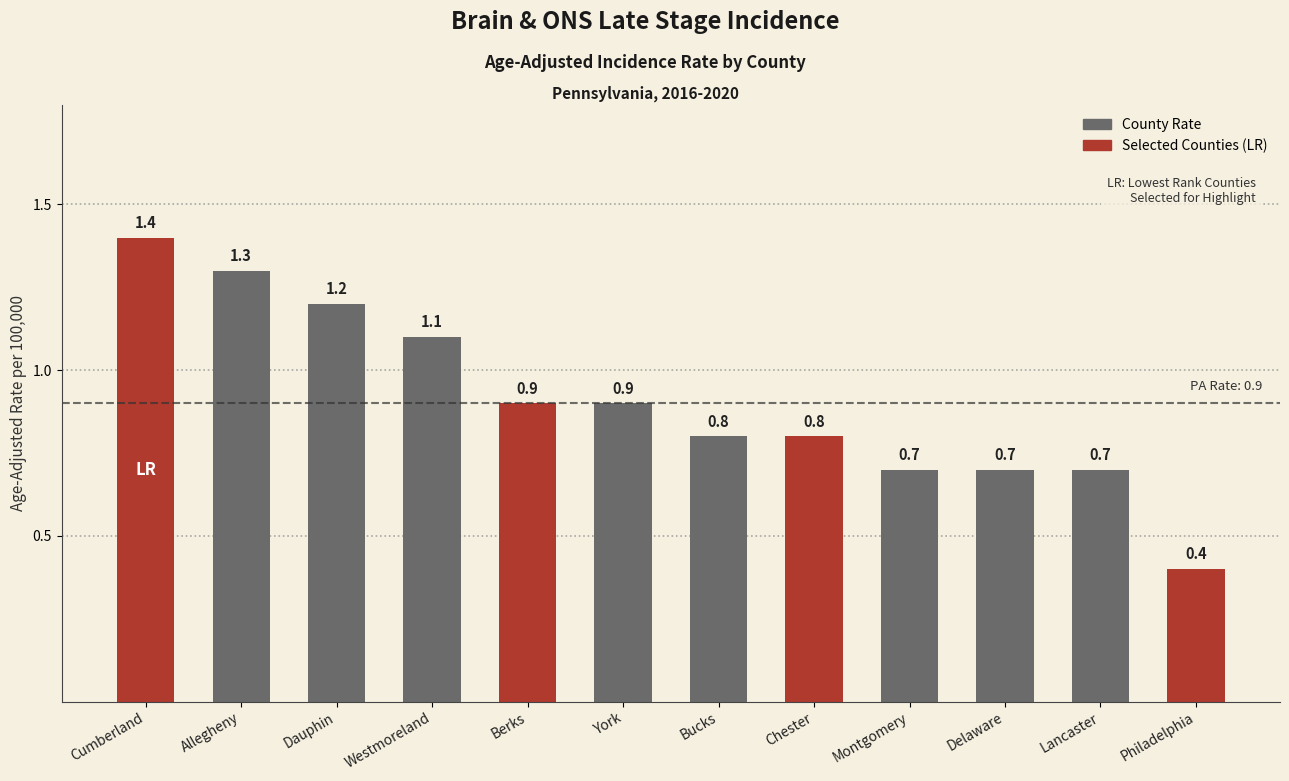

The chart shows a value of 1.4 at Berks. True or false?

False